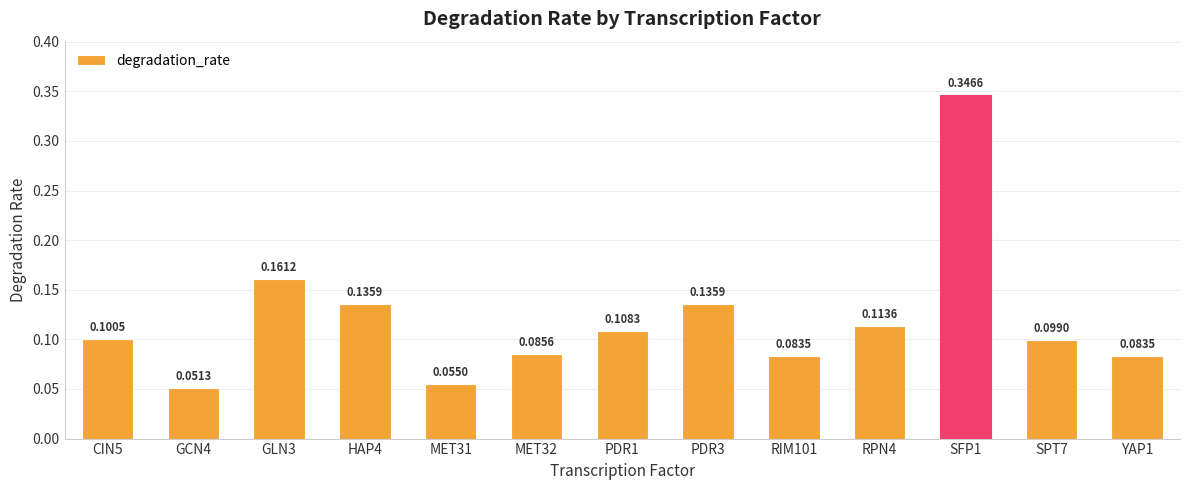

What is the sum of all values?

1.6